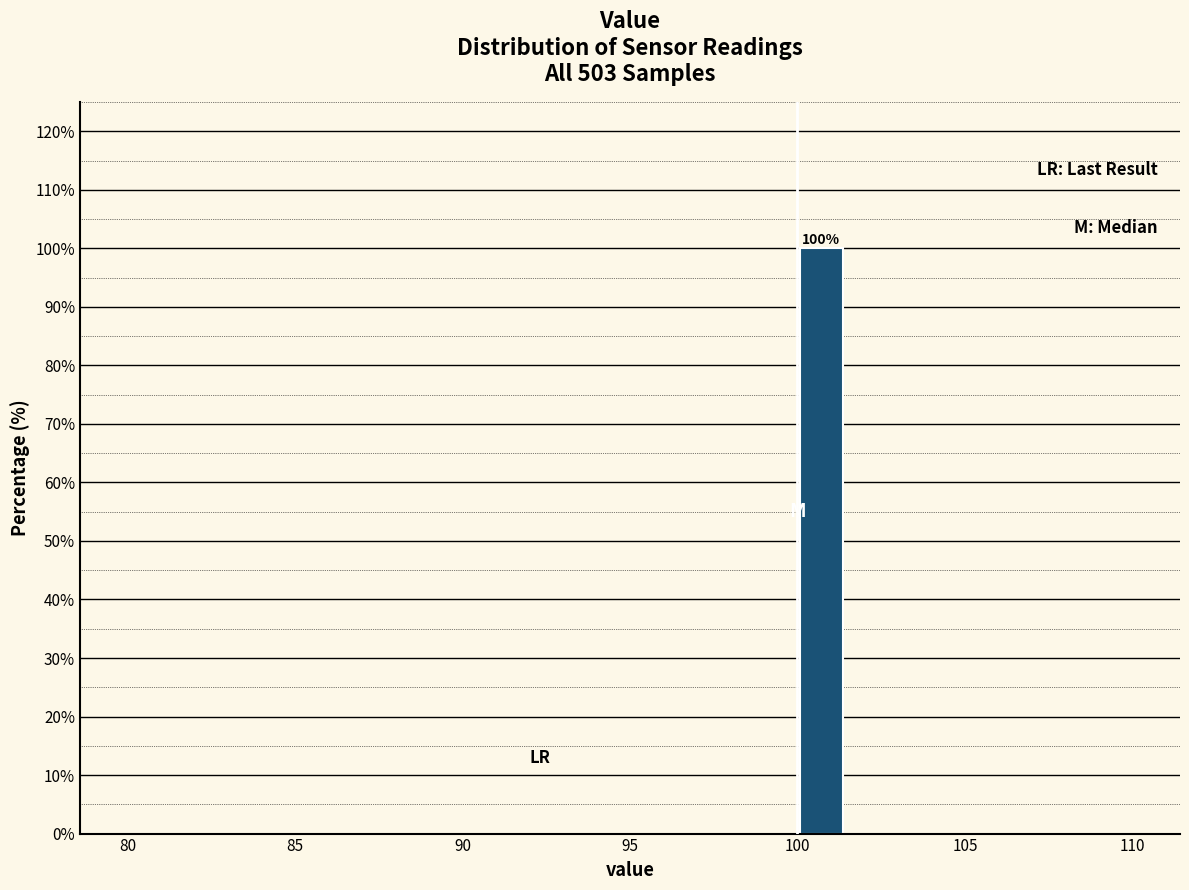

Read against the x-axis, roughly where is the centre of the tallest bar?

100.5